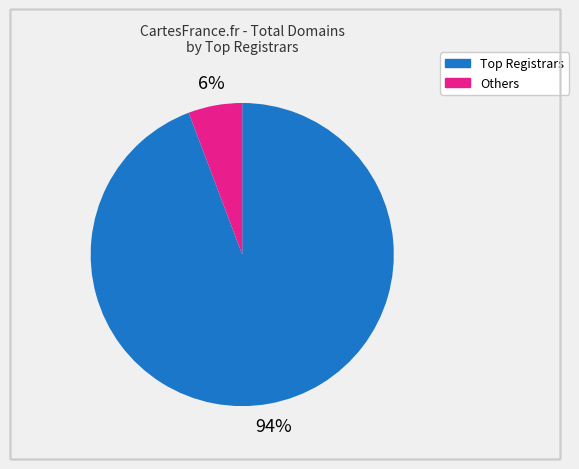

Which slice represents more than half of the pie?

Top Registrars